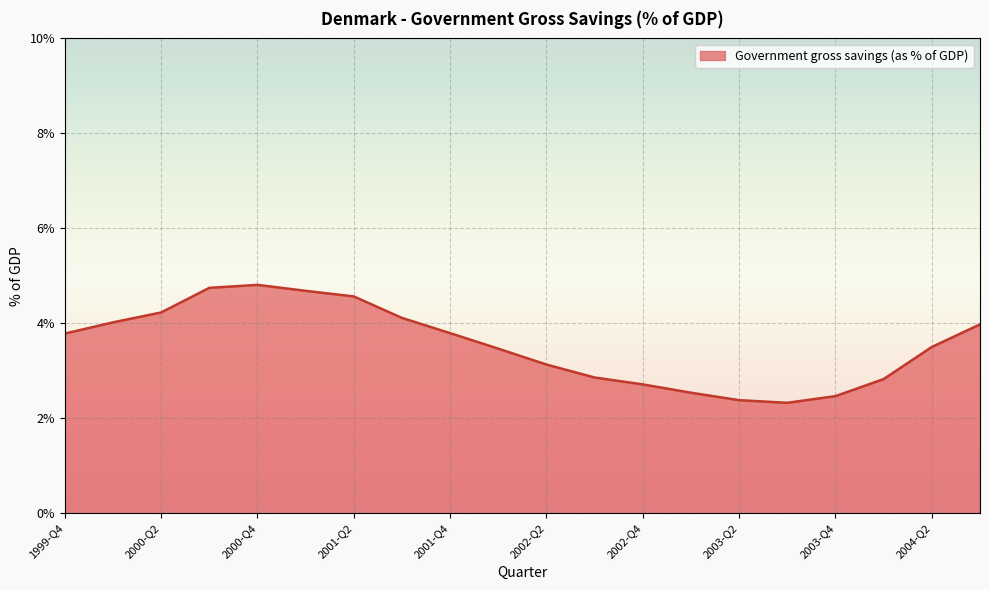

What is the minimum value shown in the chart?

2.3